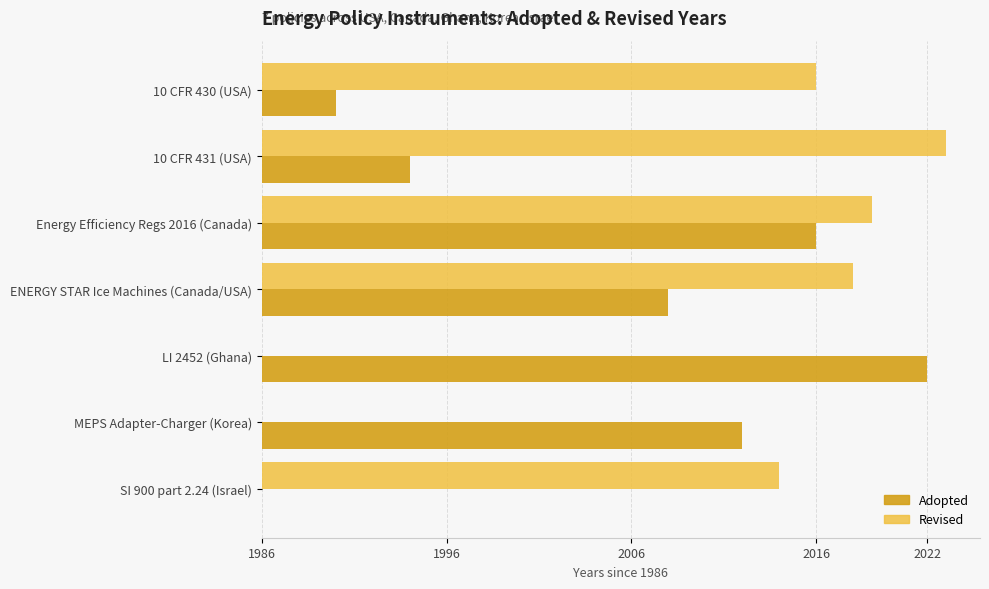

What is the change in value from 10 CFR 431 (USA) to MEPS Adapter-Charger (Korea)?

+18